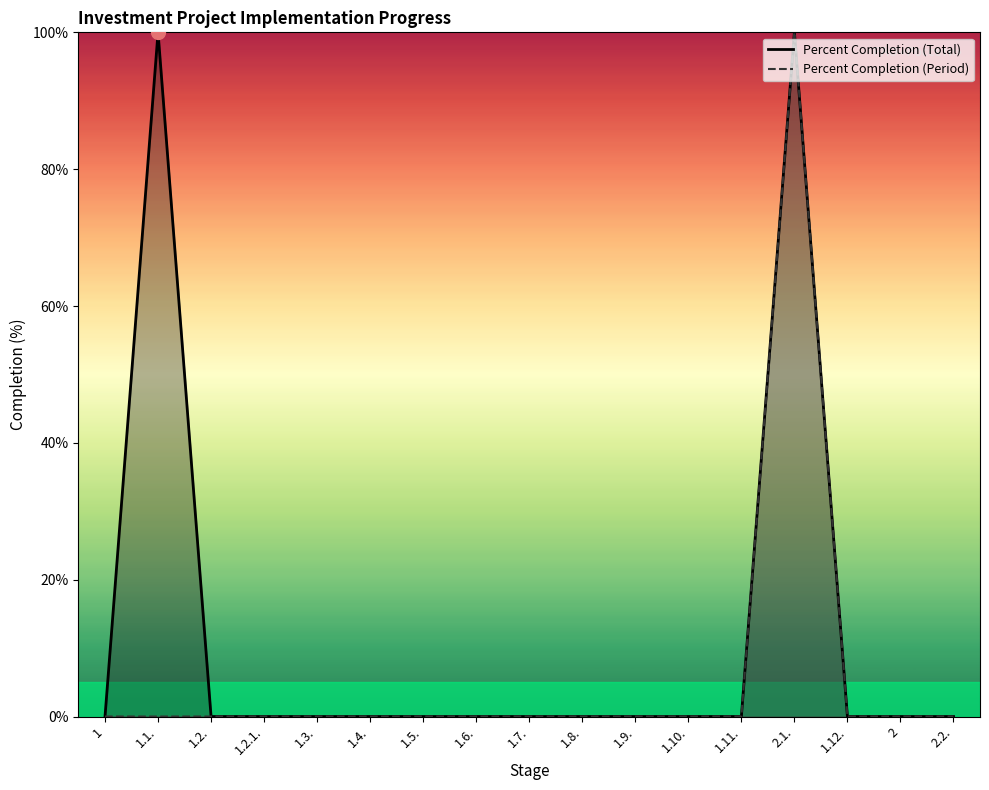

What is the label of the 5th point from the left?

1.3.